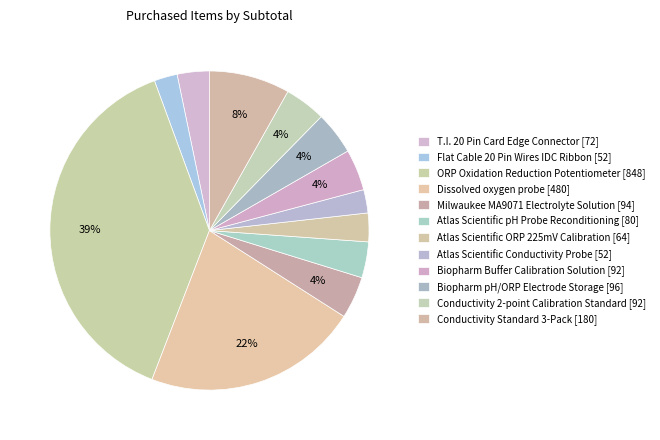

Rank the categories by value from highest to lowest.

ORP Oxidation Reduction Potentiometer, Dissolved oxygen probe, Conductivity Standard 3-Pack, Biopharm pH/ORP Electrode Storage, Milwaukee MA9071 Electrolyte Solution, Biopharm Buffer Calibration Solution, Conductivity 2-point Calibration Standard, Atlas Scientific pH Probe Reconditioning, T.I. 20 Pin Card Edge Connector, Atlas Scientific ORP 225mV Calibration, Atlas Scientific Conductivity Probe, Flat Cable 20 Pin Wires IDC Ribbon